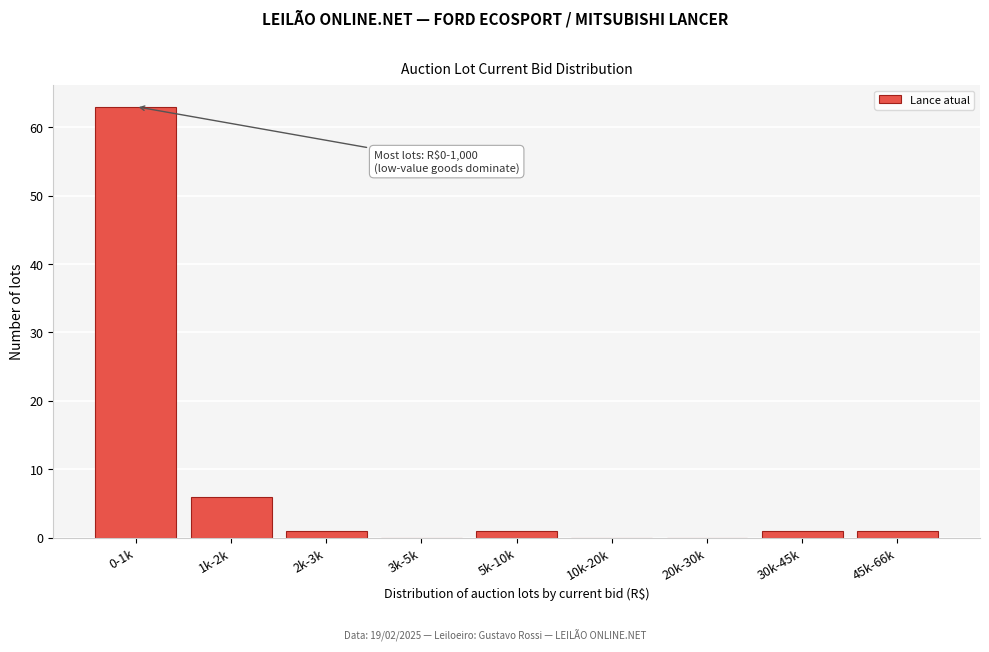

Reading left to right, what are all the values shown in this chart?

0-1k=63	1k-2k=6	2k-3k=1	3k-5k=0	5k-10k=1	10k-20k=0	20k-30k=0	30k-45k=1	45k-66k=1